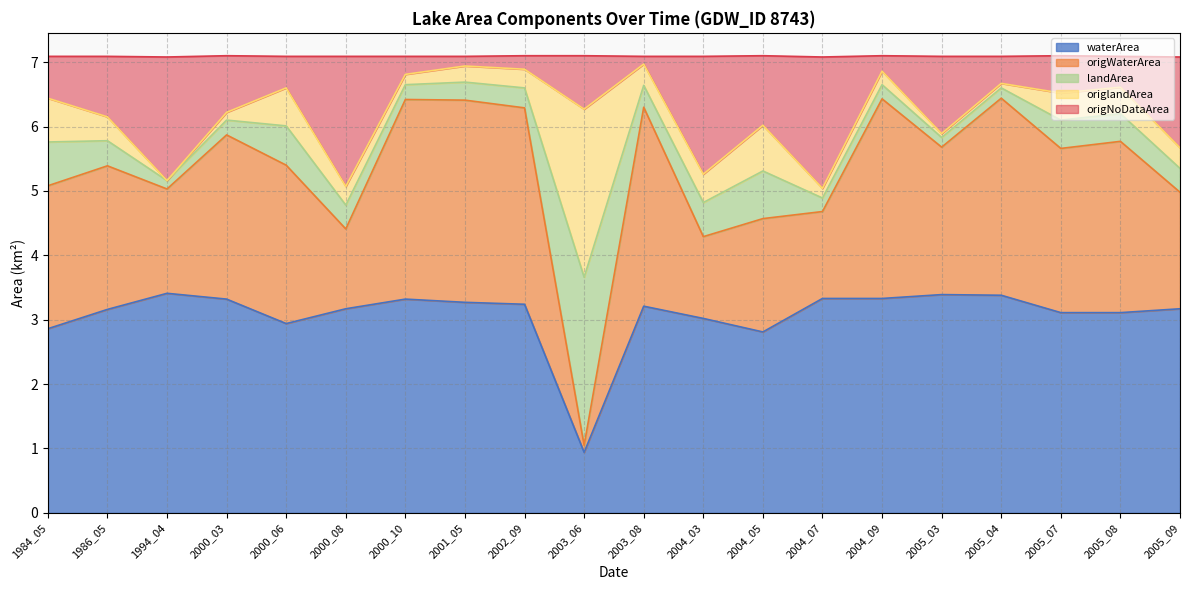

True or false: origWaterArea and waterArea cross at least once.

False